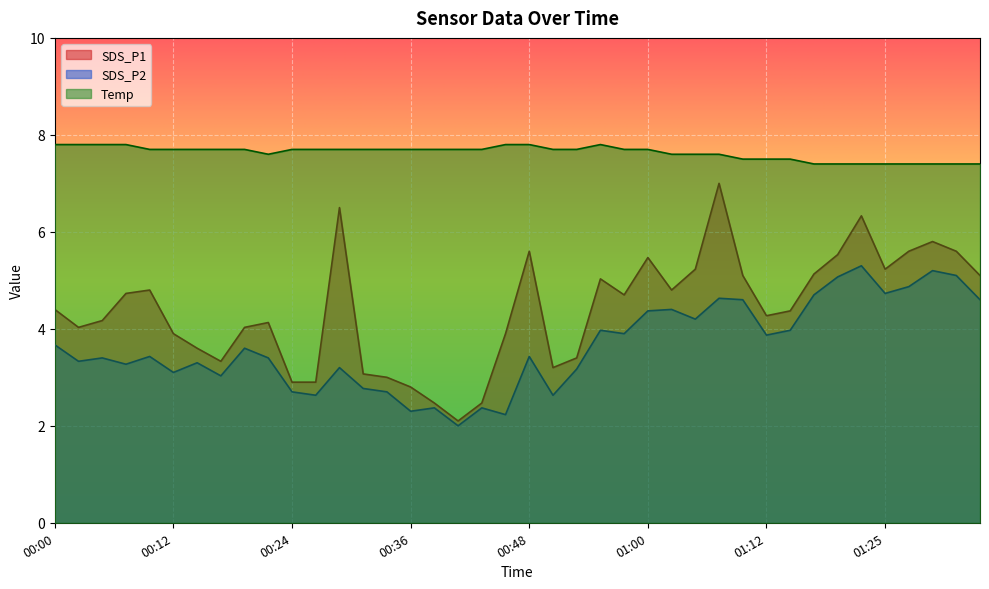

What is the label of the 19th point from the right?

00:51